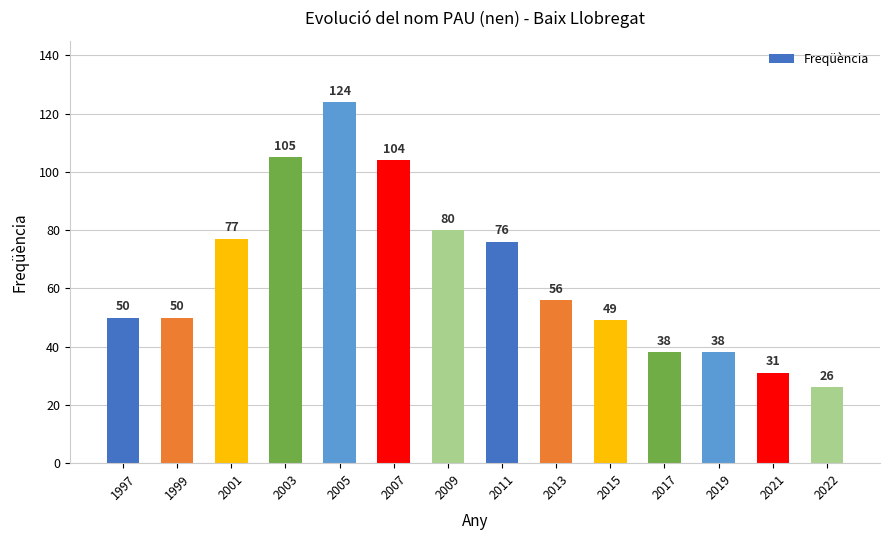

How many series are shown in this chart?

1